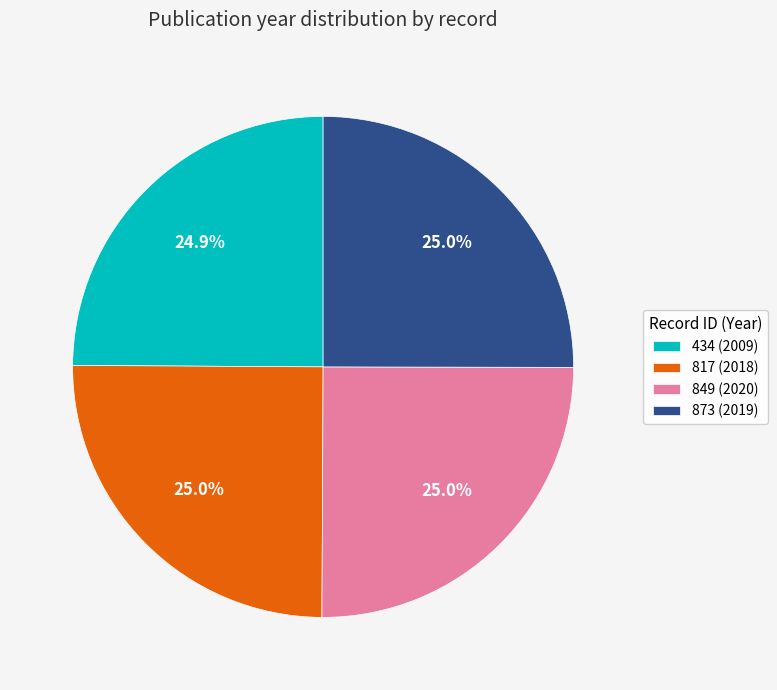

What is the total percentage of 434 (2009) and 817 (2018)?

49.9%